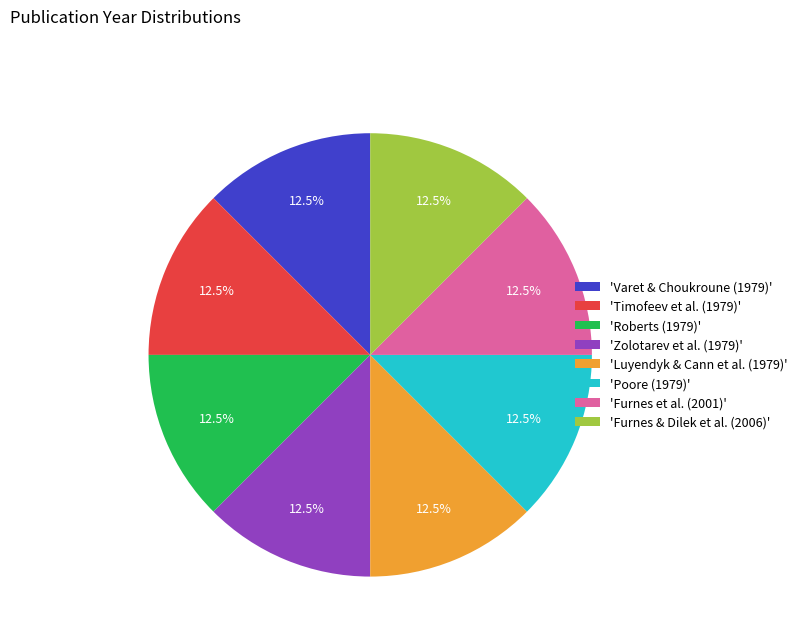

Combined, do 'Poore (1979)' and 'Zolotarev et al. (1979)' account for over 50%?

No